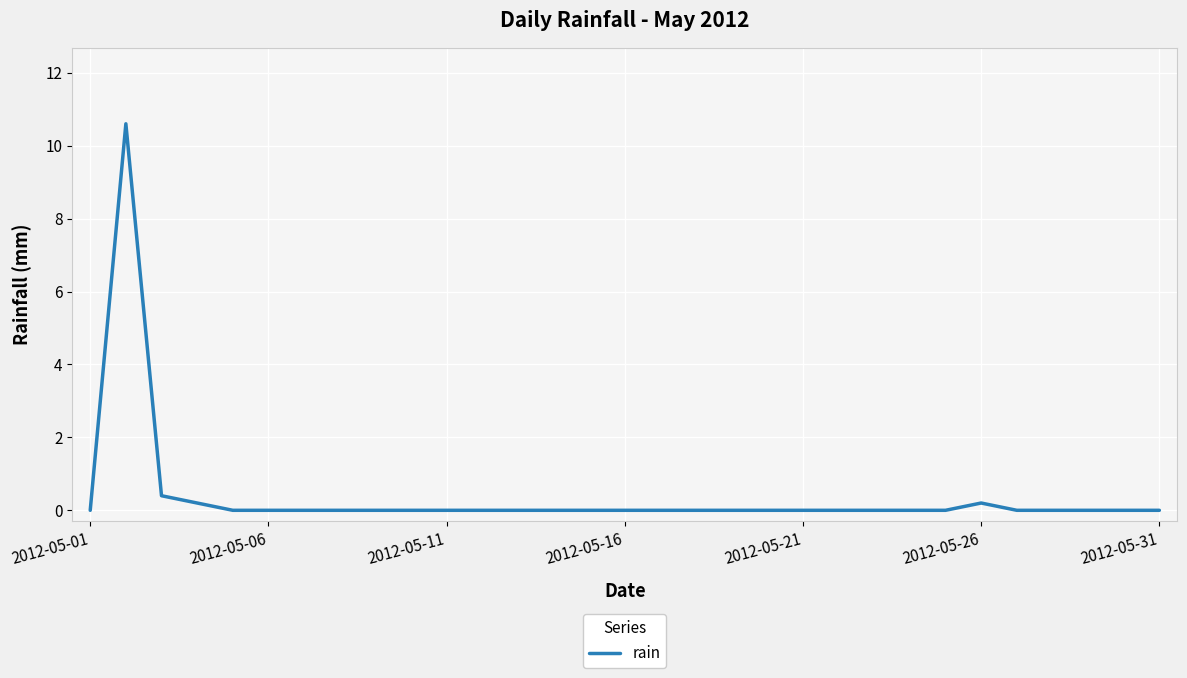

What is the maximum value shown in the chart?

10.6